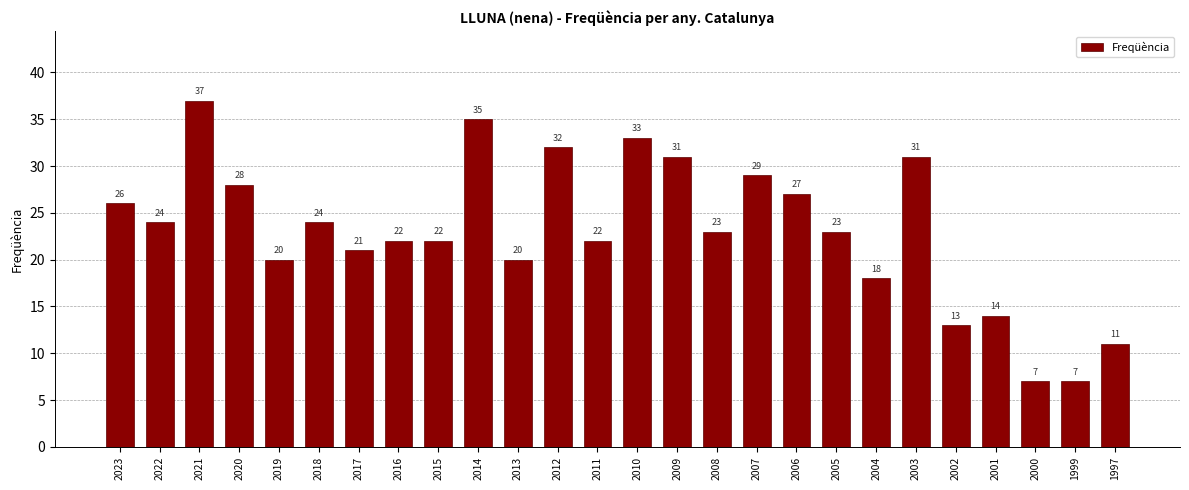

At which category does the chart reach its peak across all series?

2021